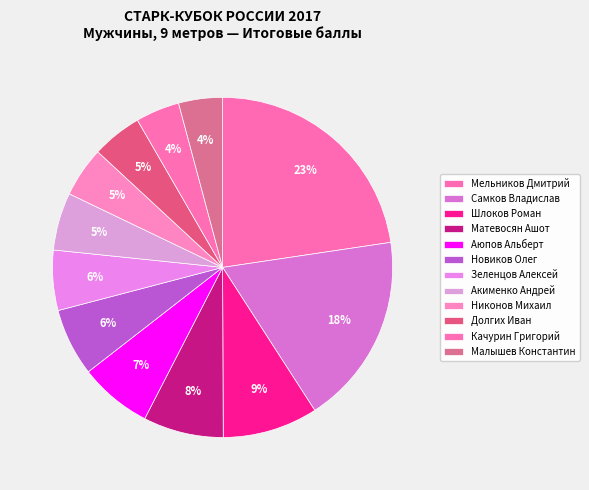

What percentage is the Малышев Константин slice, to the nearest percent?

4%